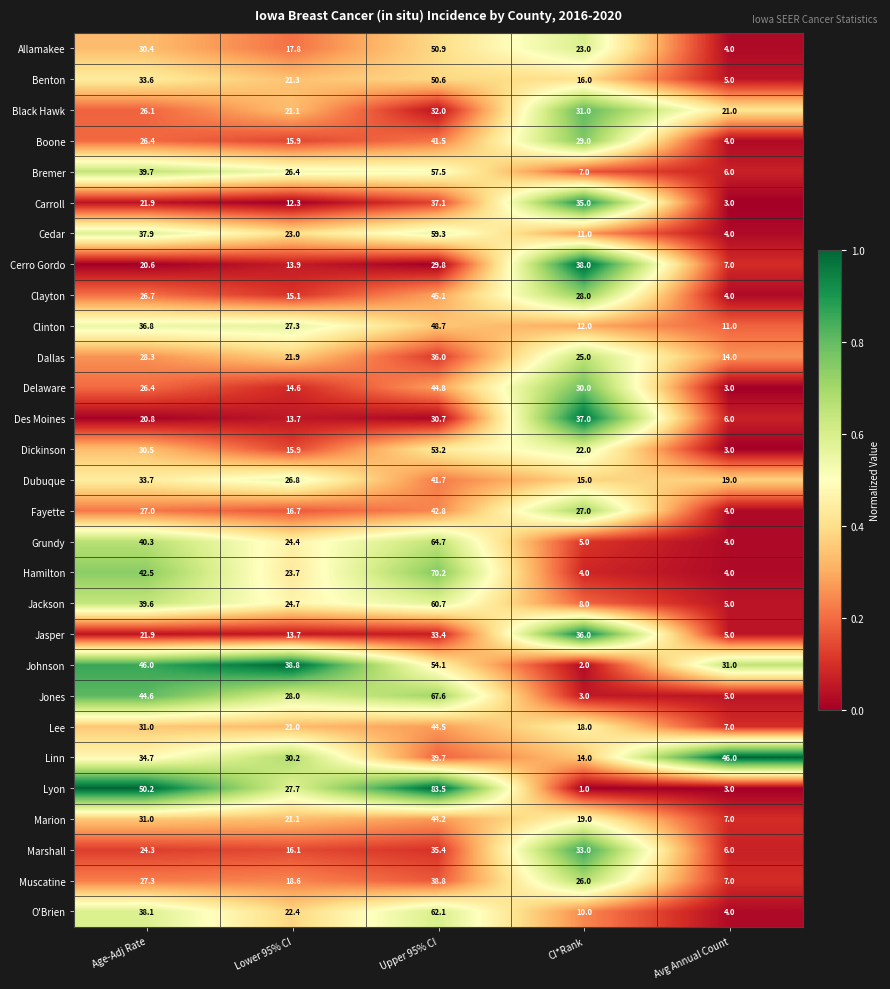

At which category does the chart reach its peak across all series?

Upper 95% CI